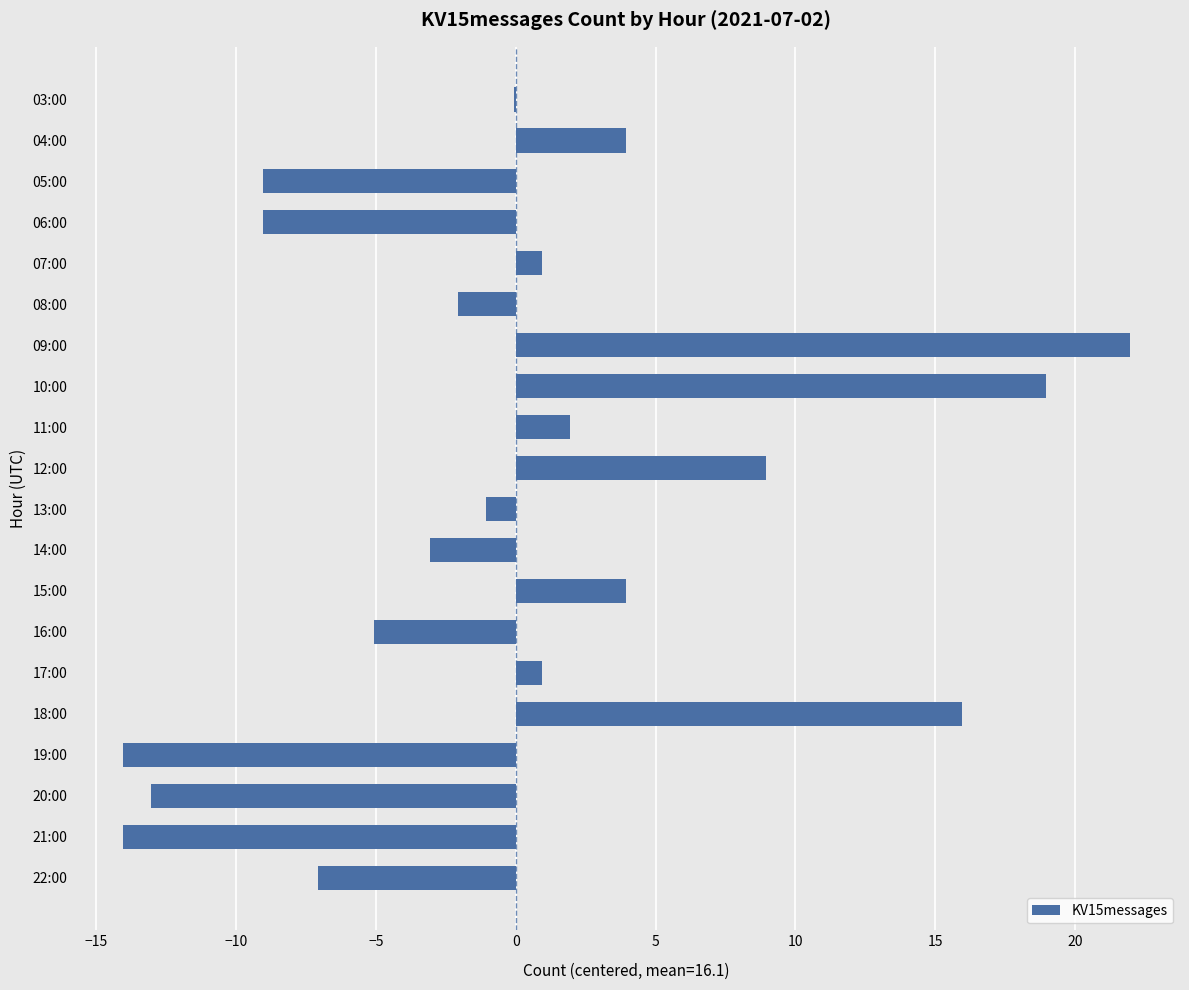

What is the sum of the values at 11:00 and 05:00?

-7.1